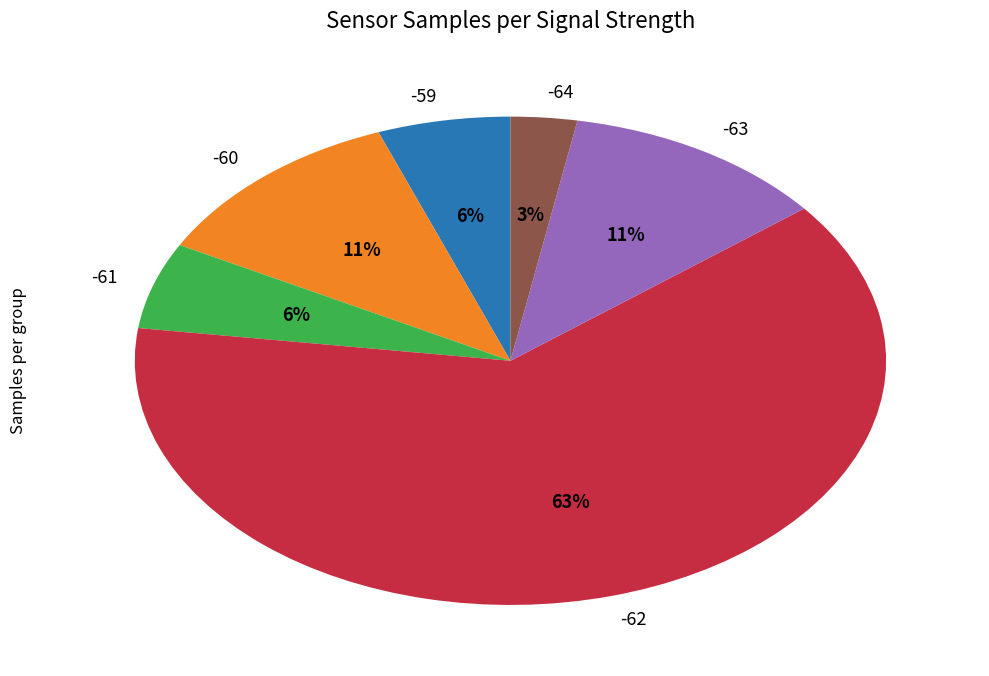

To the nearest percent, what is the difference between the largest and smallest slice percentages?

60%